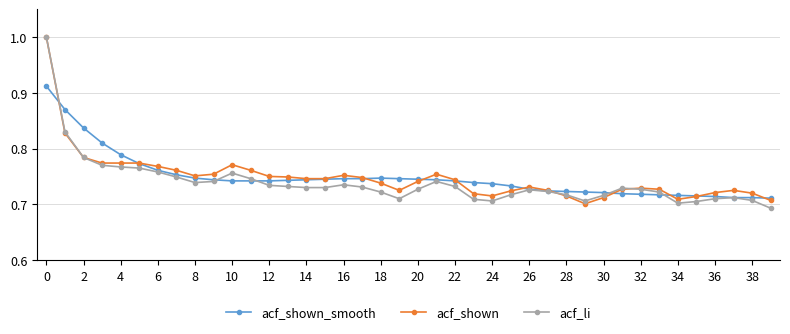

How many acf_shown values are between 0 and 1?

40